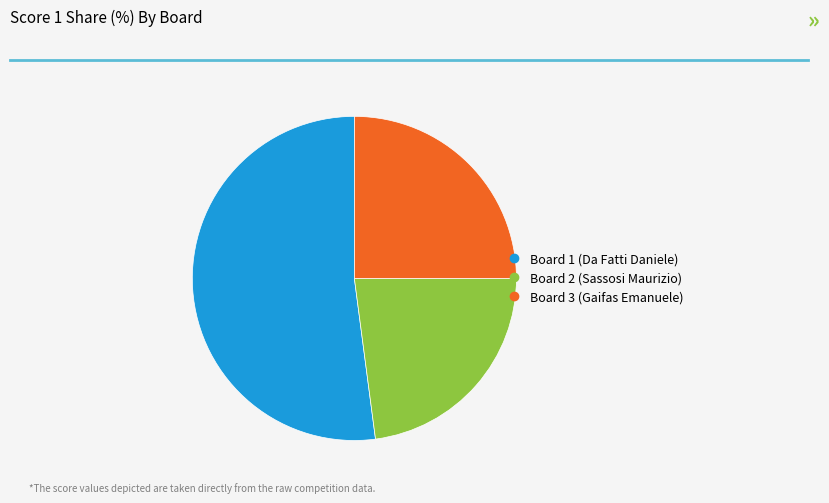

Between Board 2 (Sassosi Maurizio) and Board 1 (Da Fatti Daniele), which is larger?

Board 1 (Da Fatti Daniele)